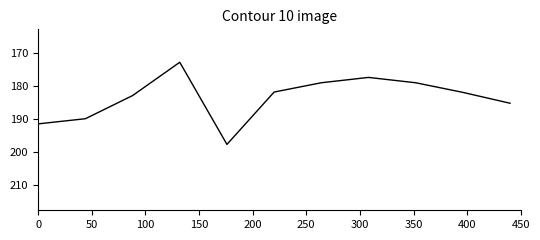

What is the greatest value displayed?

197.8